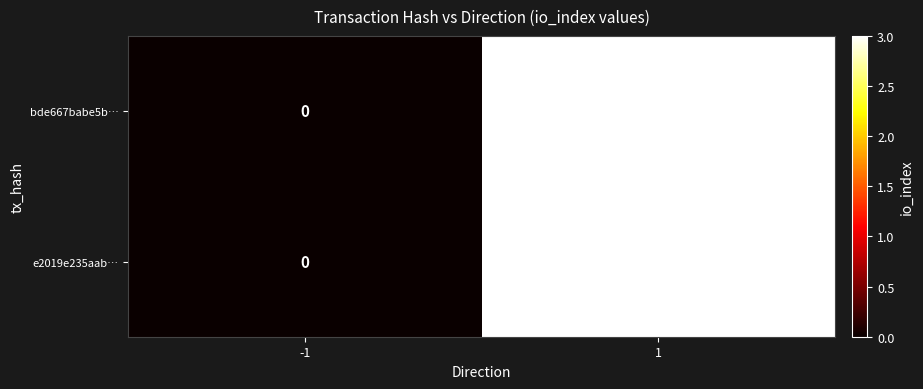

Which category has the lowest value across all series?

-1